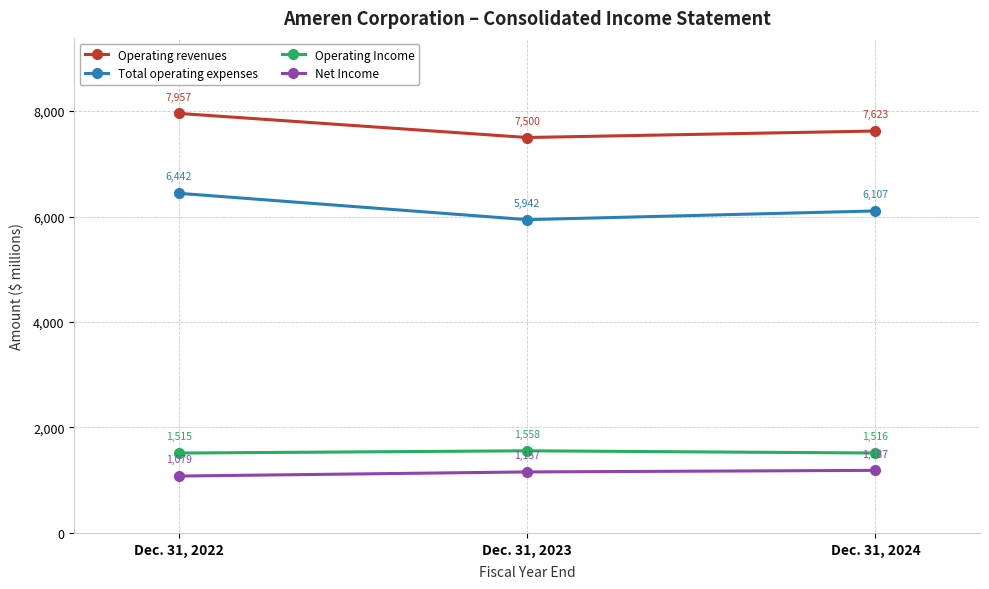

What is the total value across all series at Dec. 31, 2023?

16157